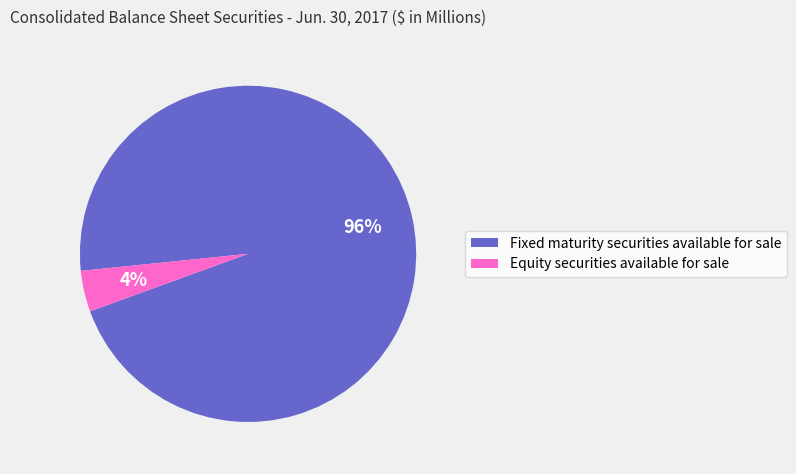

True or false: Fixed maturity securities available for sale accounts for 96% of the total.

True